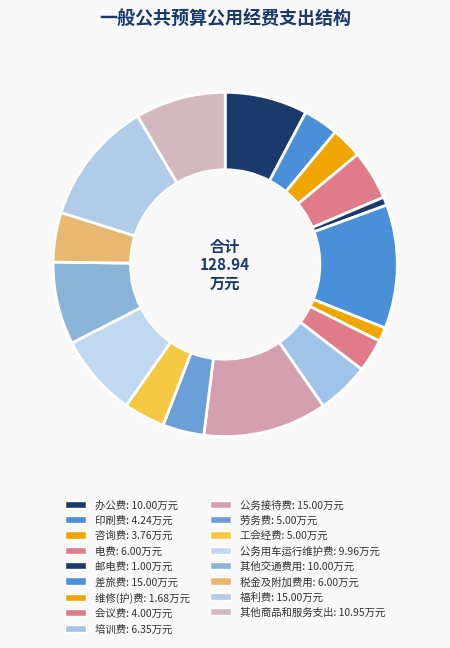

Combined, do 劳务费 and 维修(护)费 account for over 50%?

No